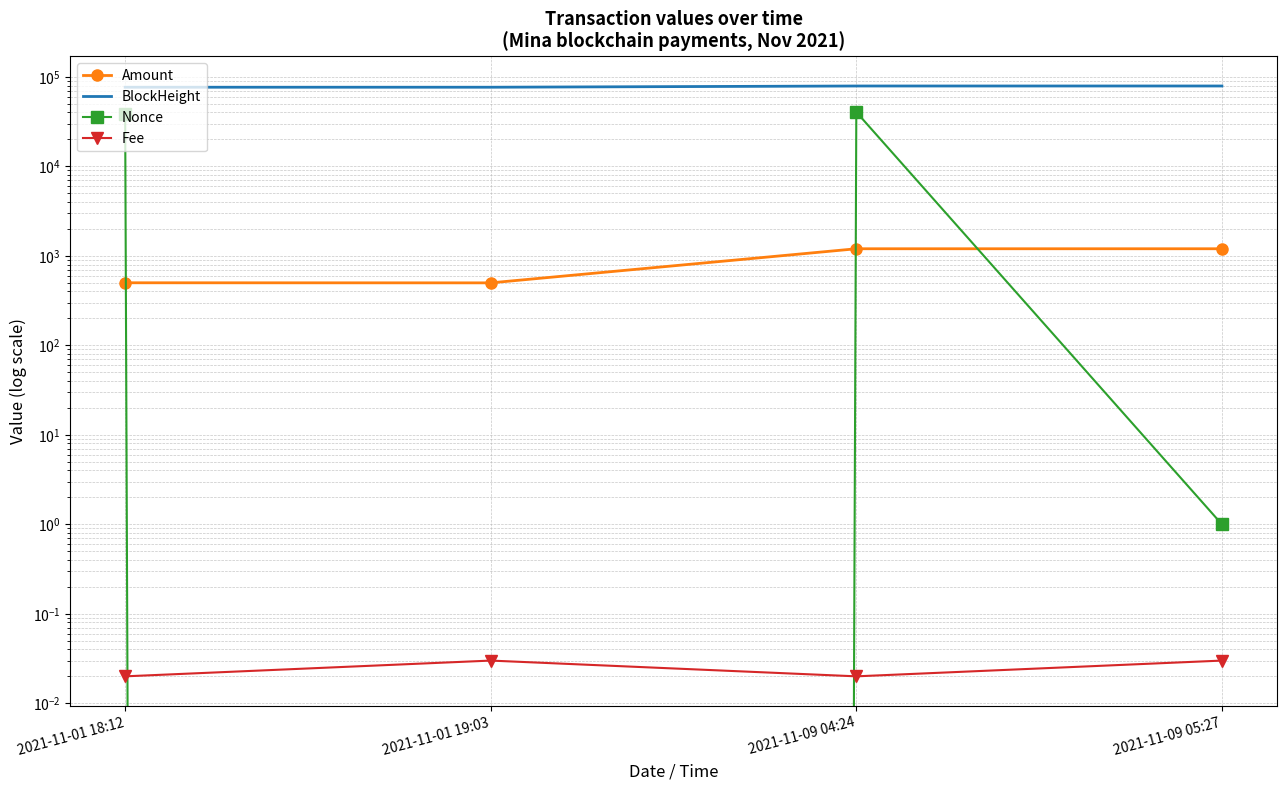

At which category does the chart reach its minimum across all series?

2021-11-01 19:03